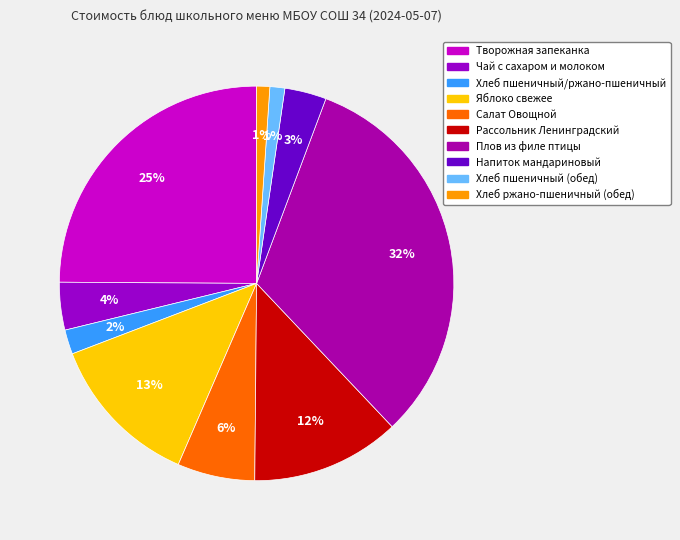

How many segments does this pie chart have?

10